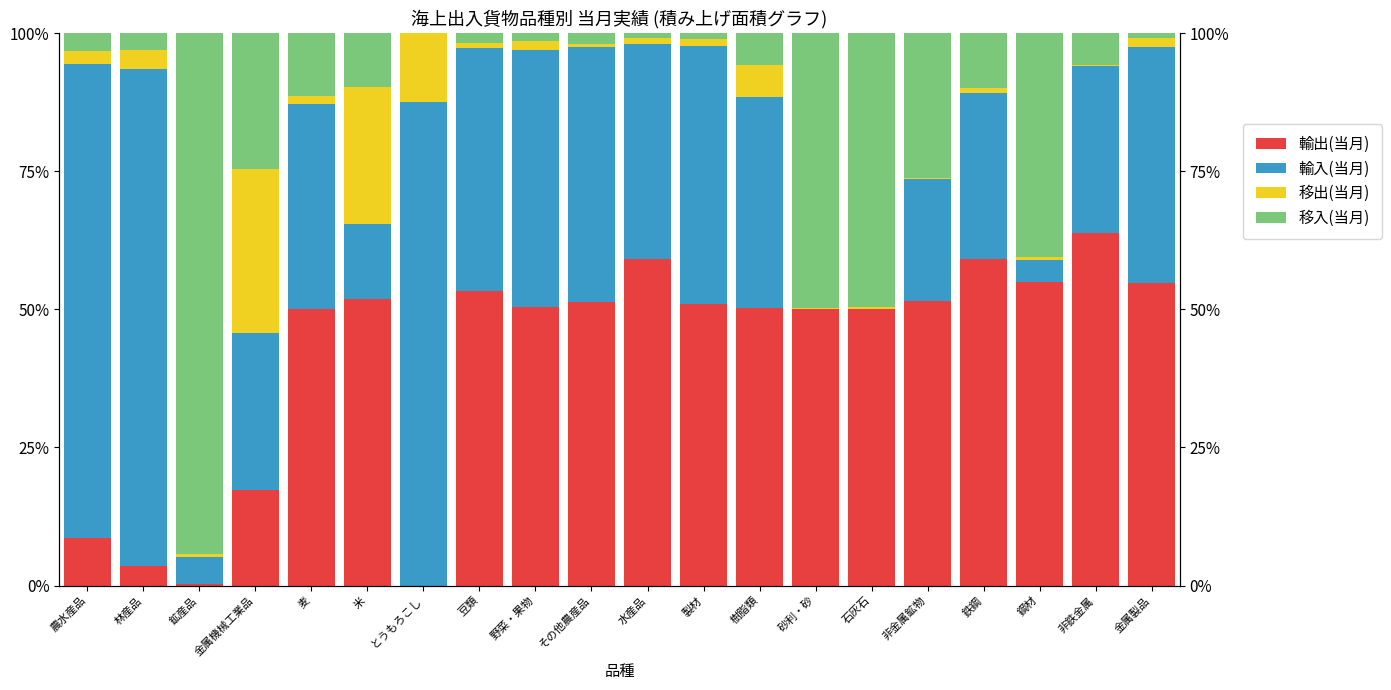

How many values in the 輸出(当月) series are below 51?

10